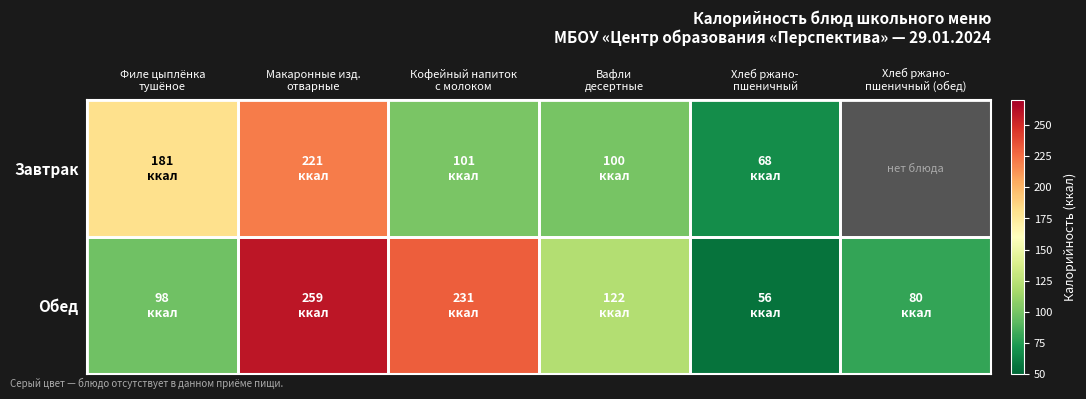

Which series changed the most between Кофейный напиток с молоком and Хлеб ржано- пшеничный (обед)?

Обед